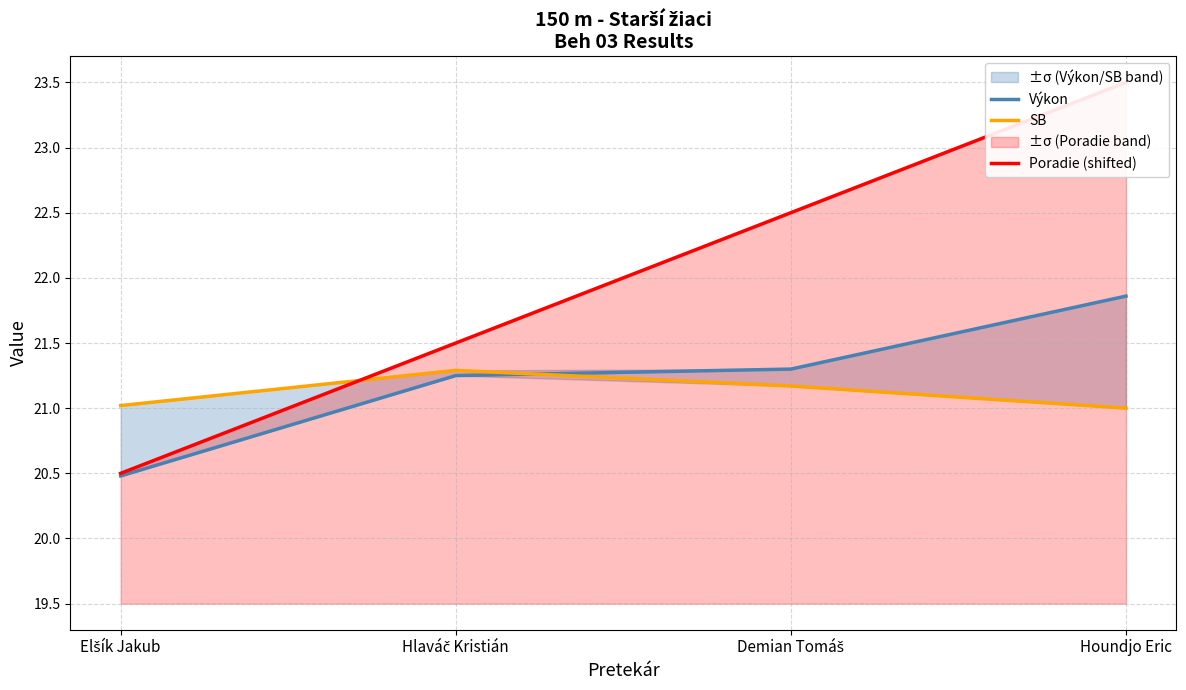

Reading right to left, what are all the values shown in this chart?

Výkon: 21.9	21.3	21.2	20.5
SB: 21.0	21.2	21.3	21.0
Poradie (shifted): 23.5	22.5	21.5	20.5